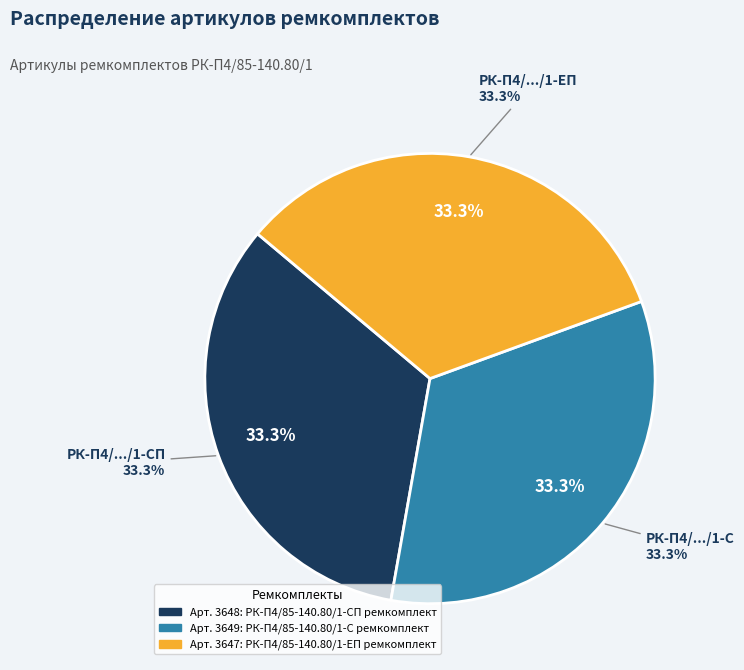

Is it true that РК-П4/85-140.80/1-ЕП ремкомплект is 21% of the pie?

False